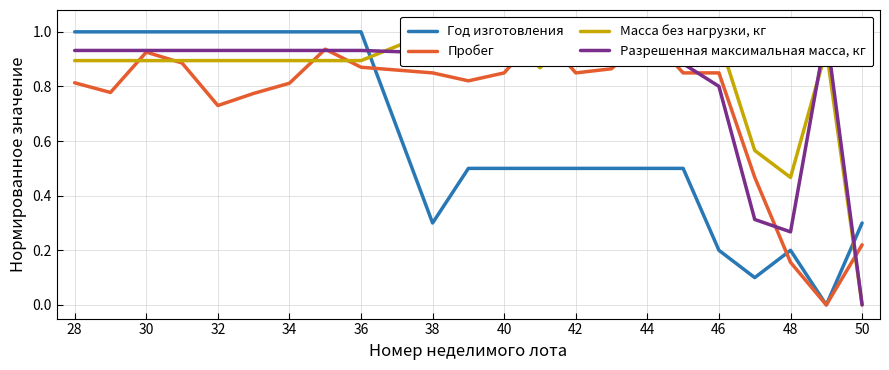

True or false: Год изготовления has a value of 1.0 at 30.

True